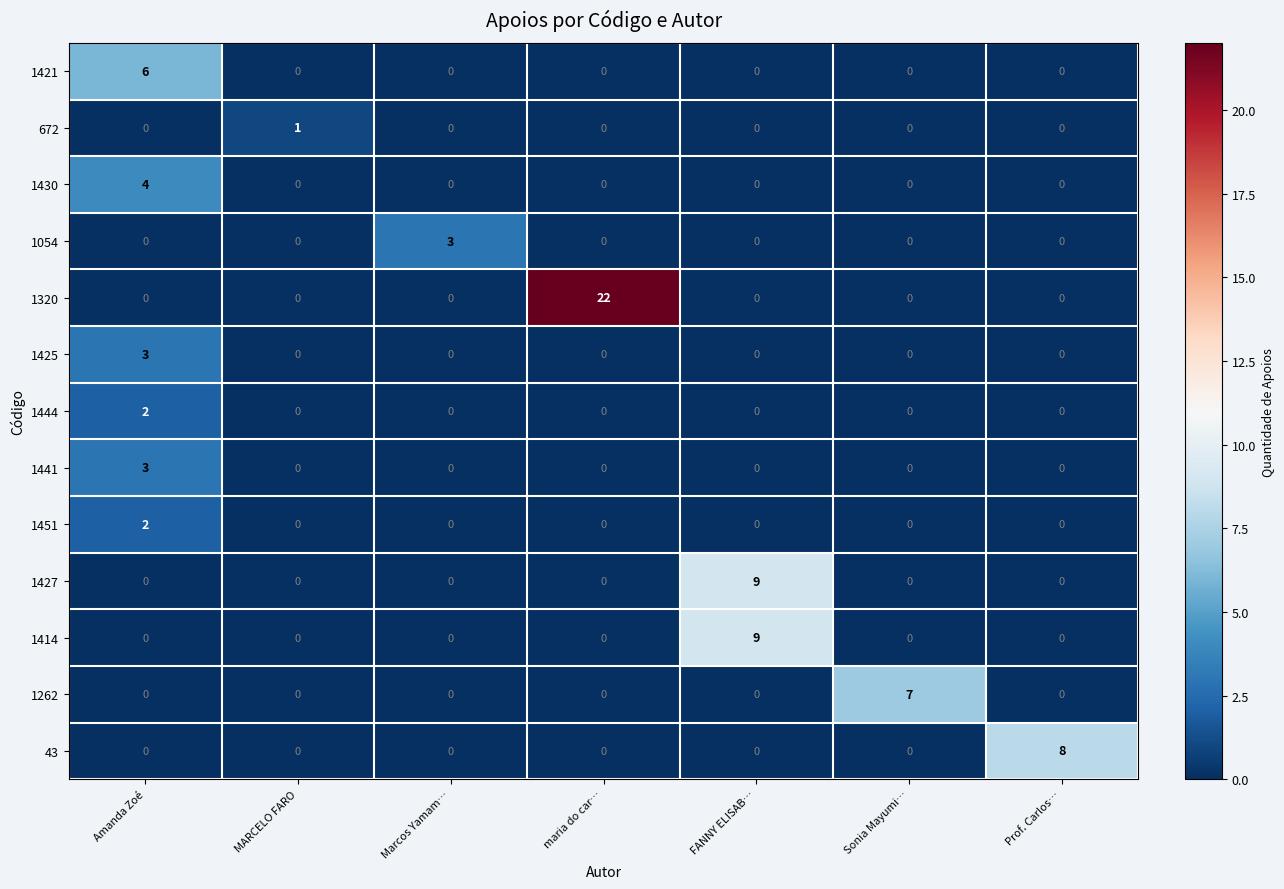

At which label does 1054 reach its peak?

Marcos Yamam…